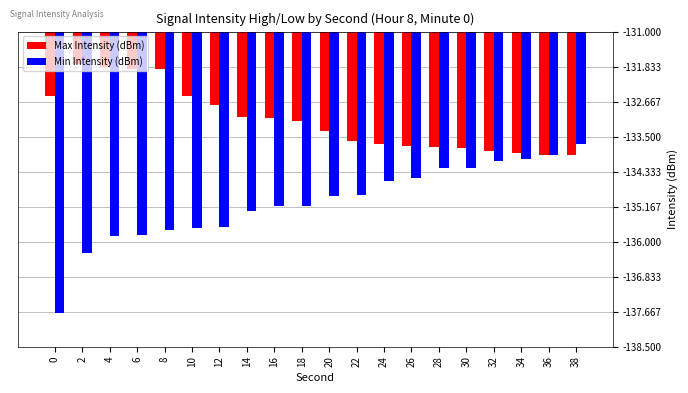

What is the total value across all series at 22?

-268.5